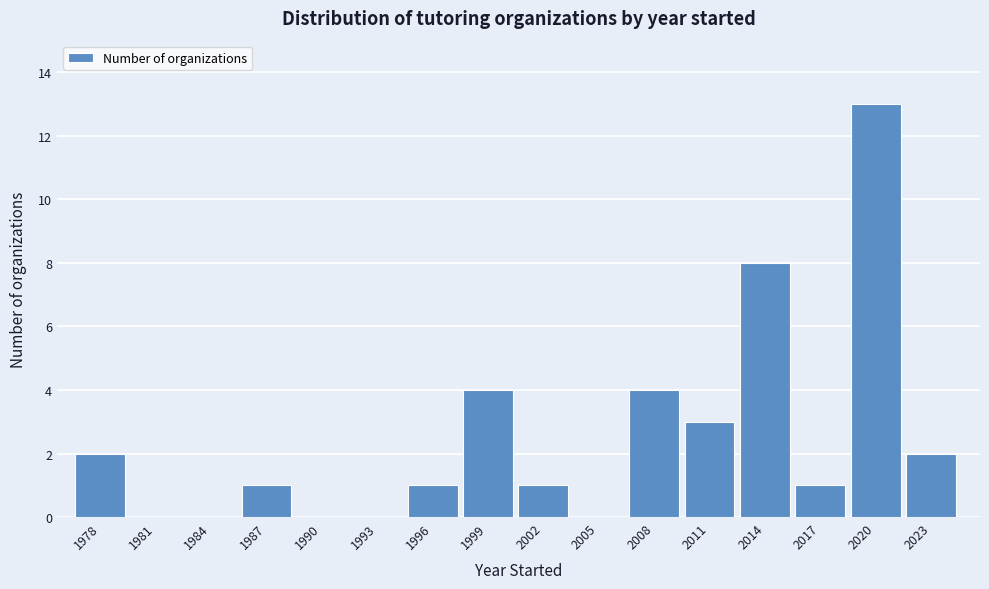

Reading left to right, extract all data points from this chart.

1978=2	1981=0	1984=0	1987=1	1990=0	1993=0	1996=1	1999=4	2002=1	2005=0	2008=4	2011=3	2014=8	2017=1	2020=13	2023=2